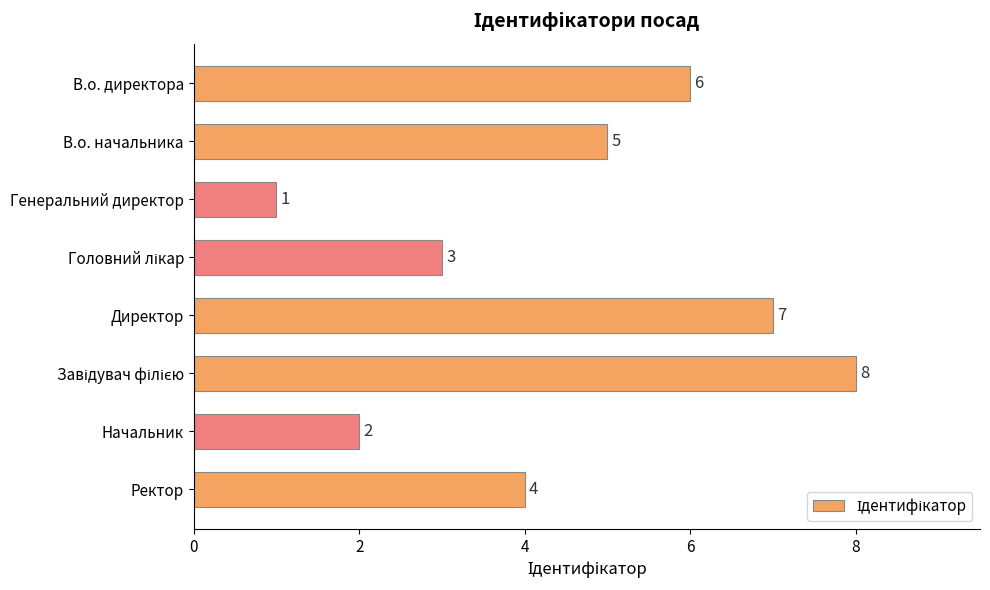

Reading top to bottom, list all the values displayed in this chart.

6	5	1	3	7	8	2	4